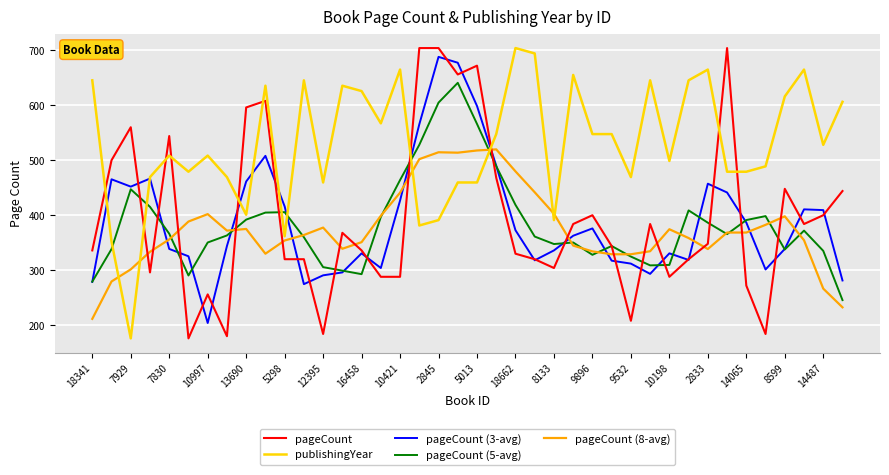

True or false: pageCount (8-avg) and pageCount (5-avg) intersect in this chart.

True